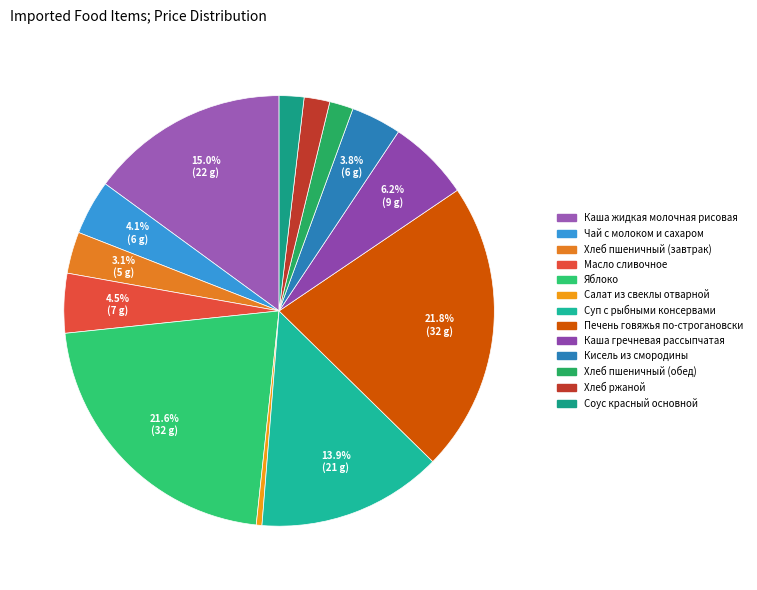

To the nearest percent, what is the difference between the largest and smallest slice percentages?

21%